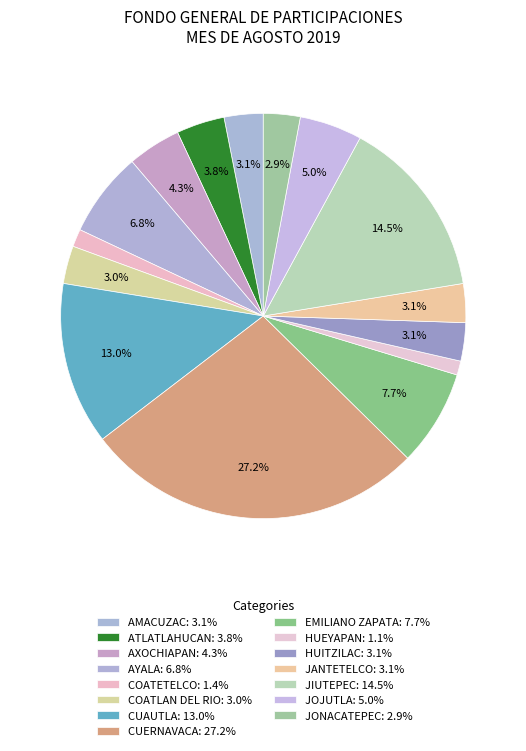

Combined, do JONACATEPEC and EMILIANO ZAPATA account for over 50%?

No